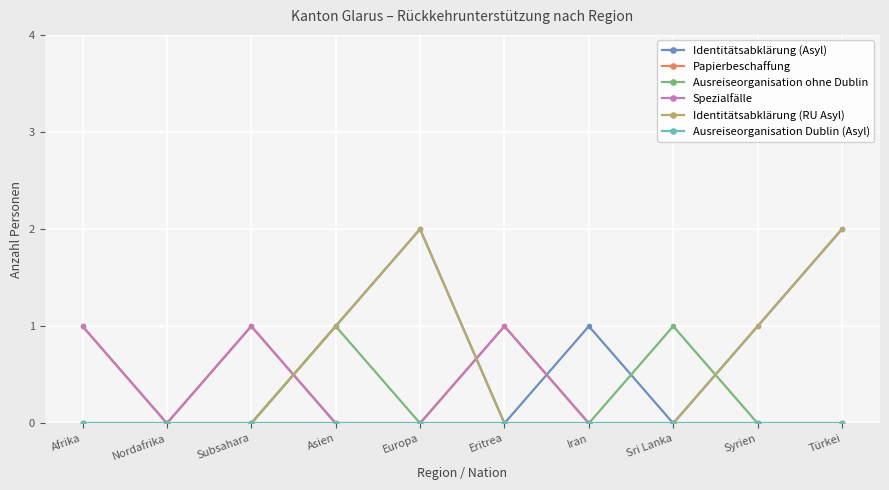

At which category is the sum across all series the highest?

Europa